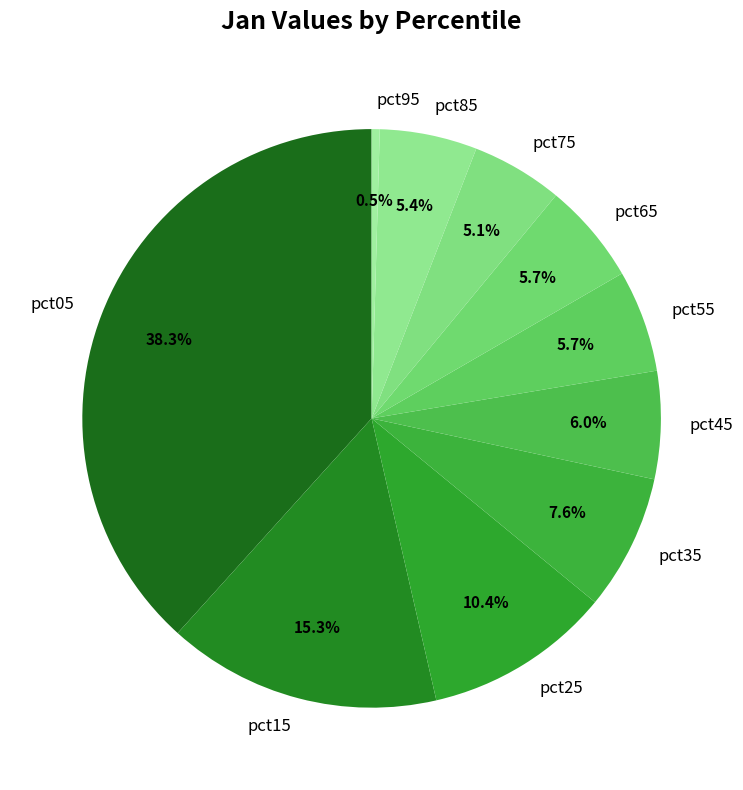

Which slice is the largest?

pct05